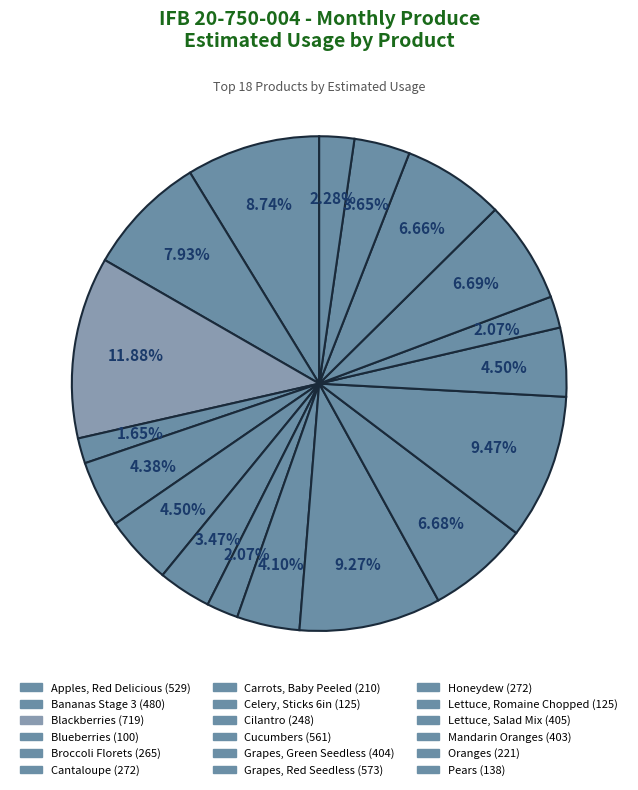

To the nearest percent, what portion does Cilantro represent?

4%